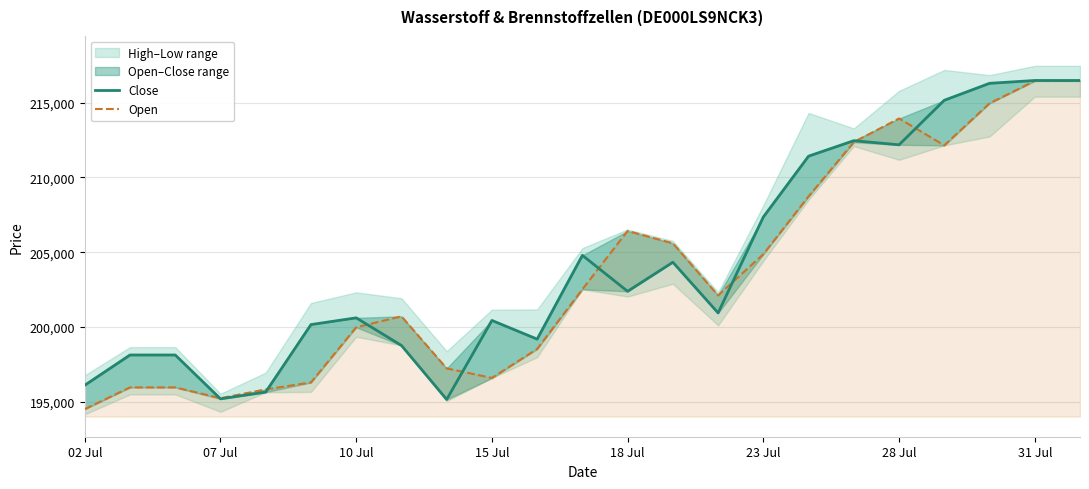

What is the difference between the second highest and second lowest values in the Close series?

21309